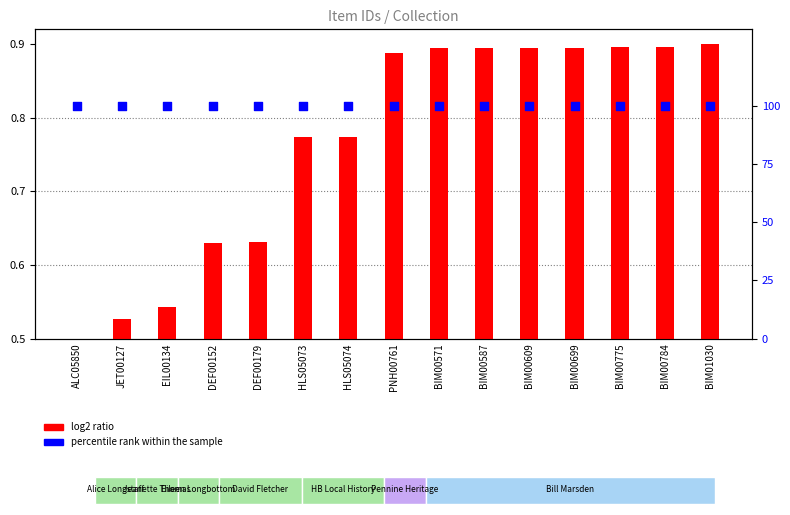

Which series has the largest total across all categories?

percentile rank within the sample